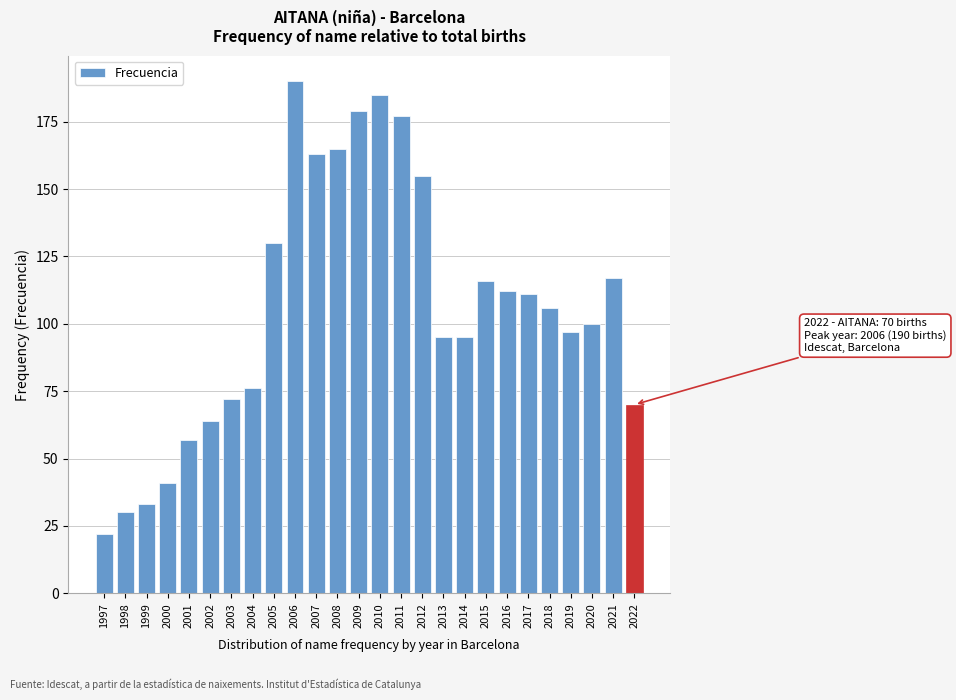

Reading right to left, list all the values displayed in this chart.

70	117	100	97	106	111	112	116	95	95	155	177	185	179	165	163	190	130	76	72	64	57	41	33	30	22